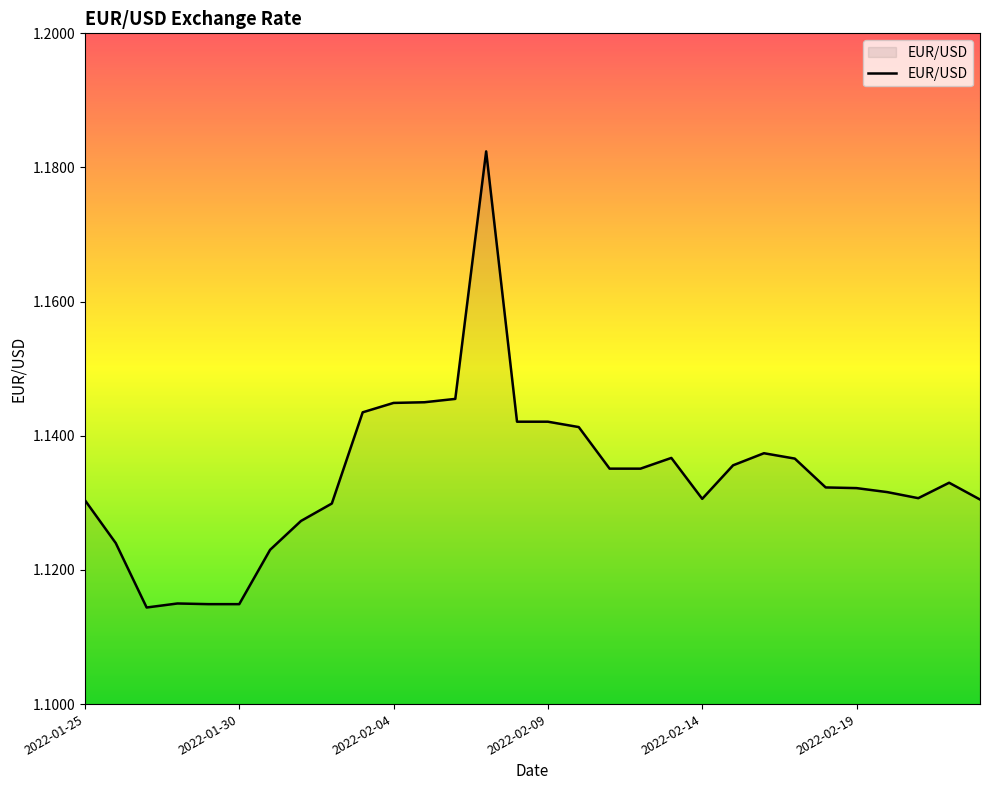

What is the sum of all values?

34.0